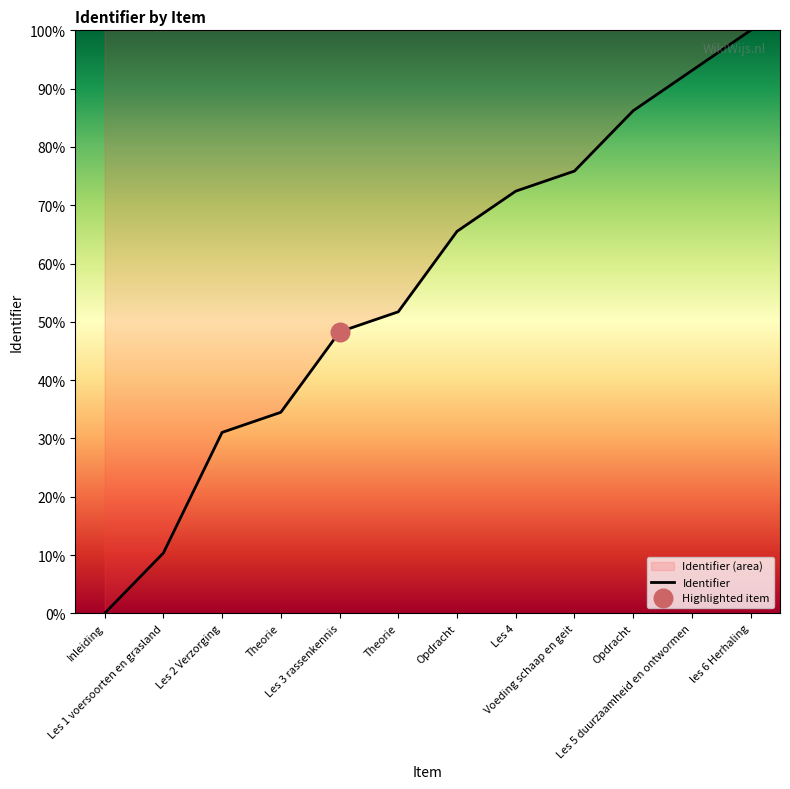

What is the change in value from Inleiding to Les 5 duurzaamheid en ontwormen?

+93.1